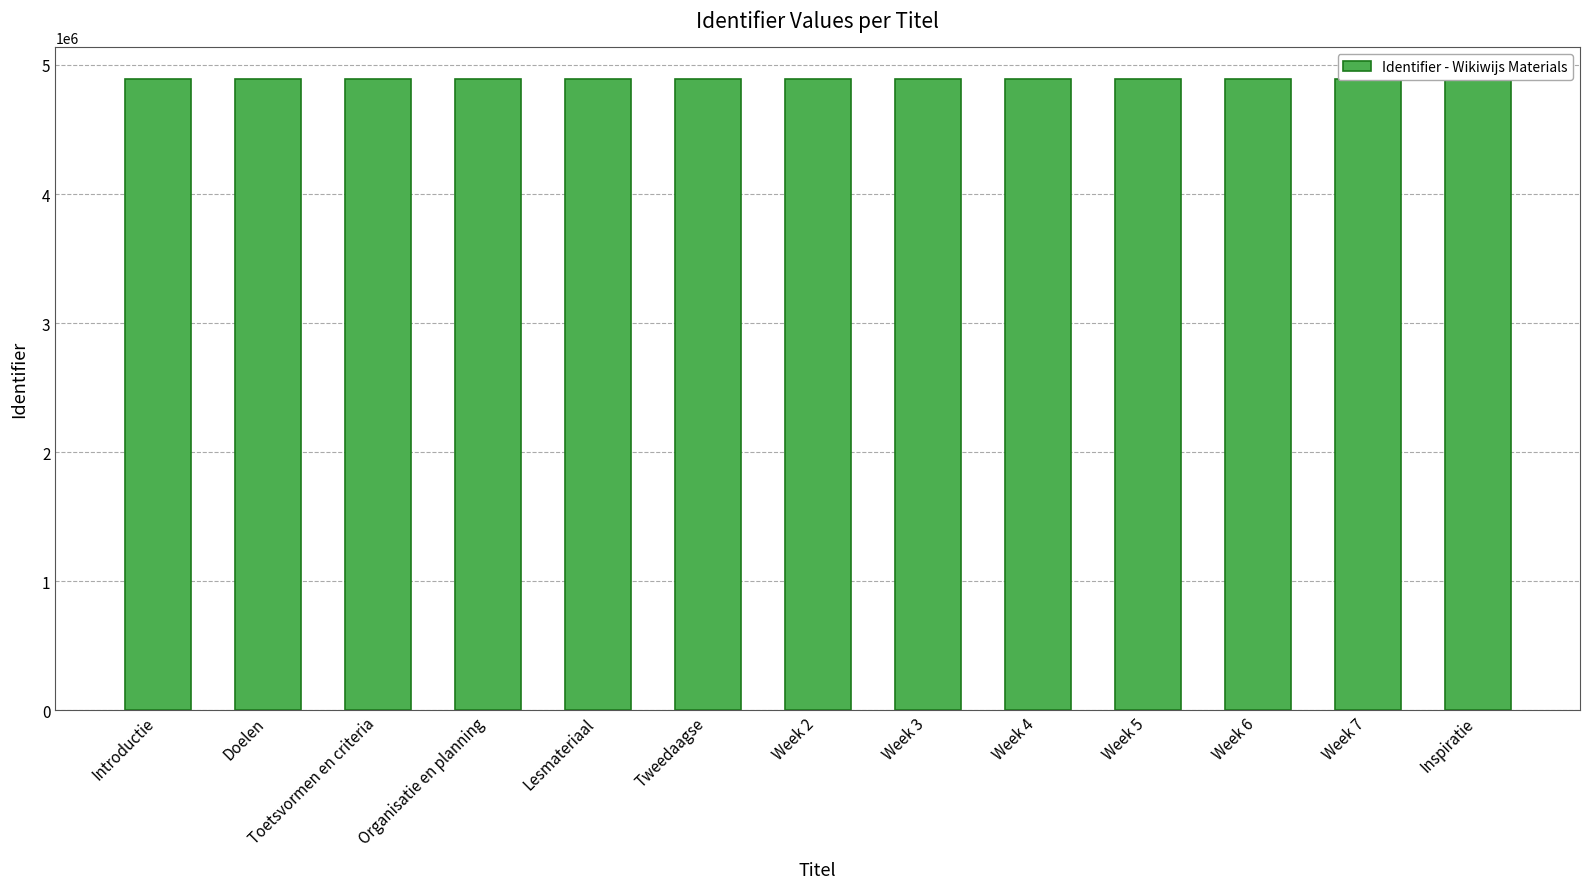

List the labels in order of value, smallest first.

Introductie, Doelen, Toetsvormen en criteria, Organisatie en planning, Lesmateriaal, Tweedaagse, Week 2, Week 3, Week 4, Week 5, Week 6, Week 7, Inspiratie